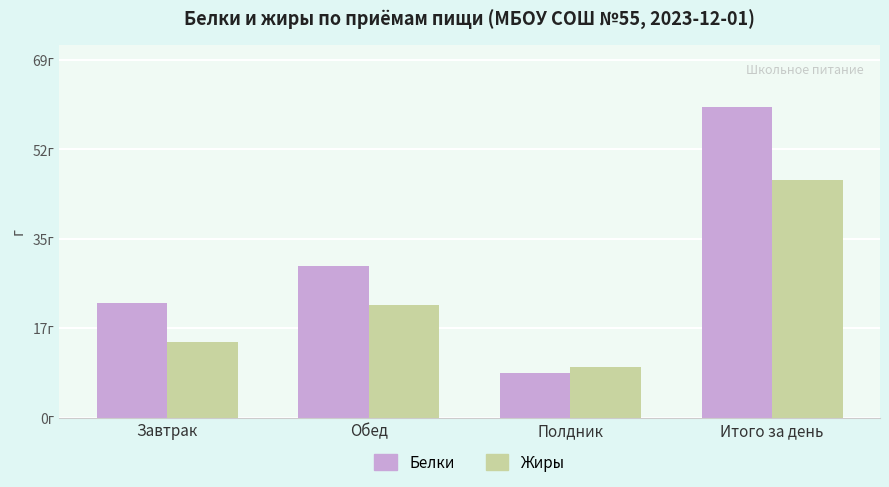

Between Полдник and Завтрак, which is larger?

Завтрак